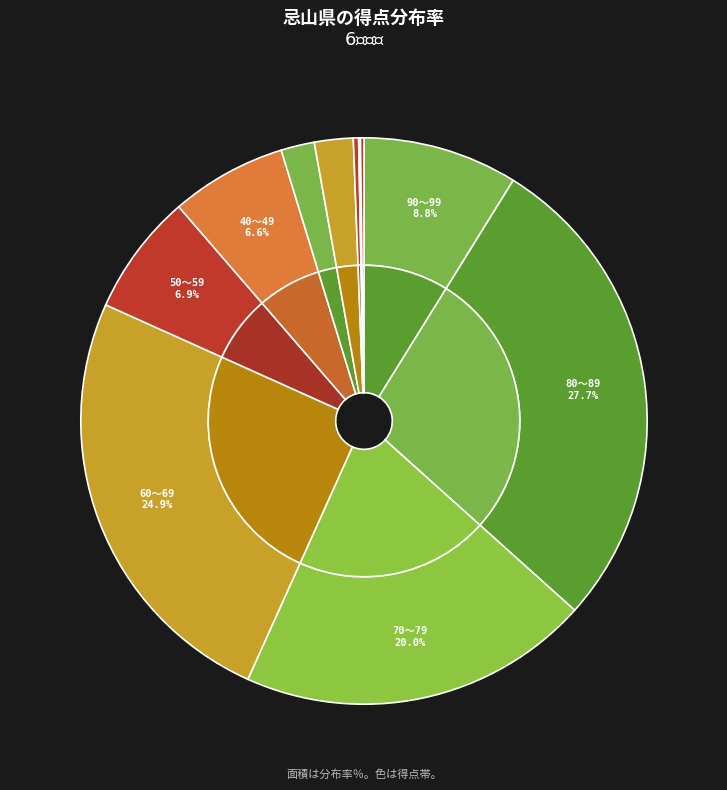

How many segments does this pie chart have?

11